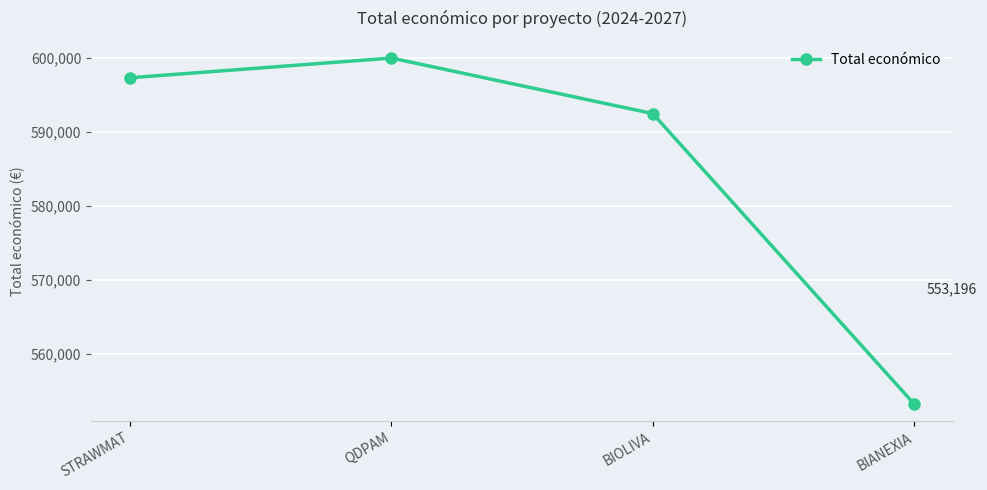

How many lines are shown in the chart?

1